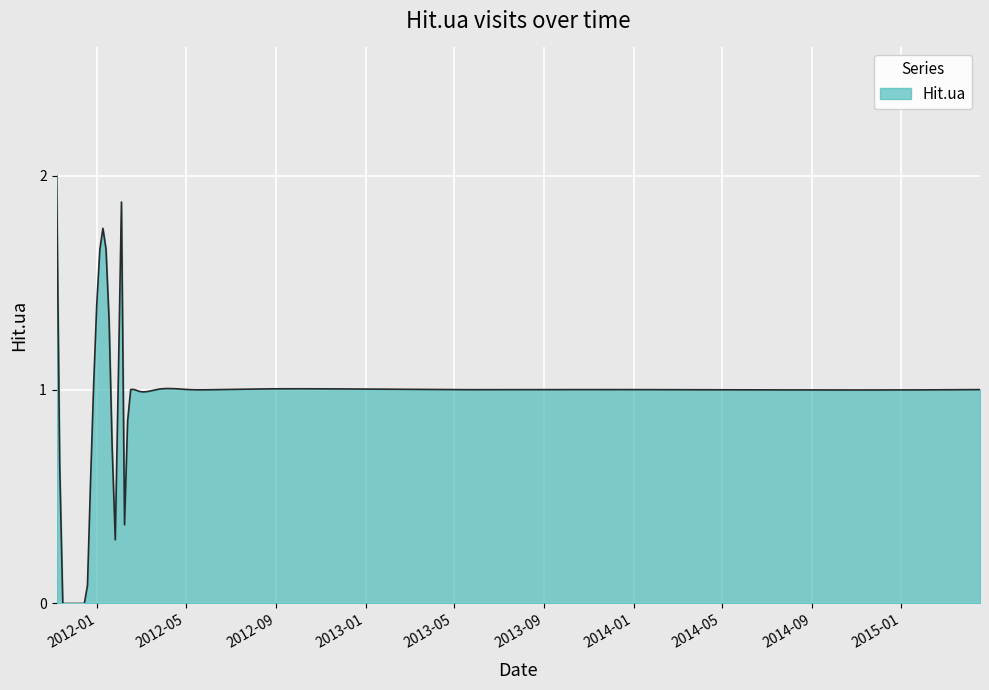

What is the difference between the maximum and minimum values?

2.0